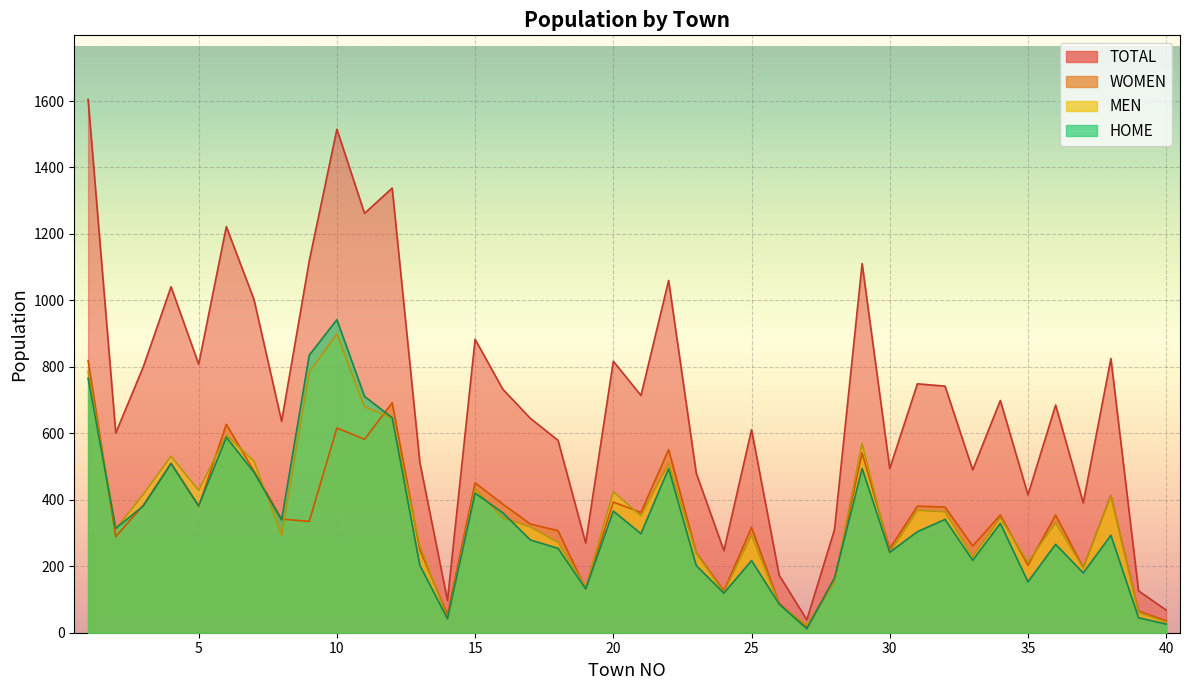

What is the maximum value shown in the chart?

1605